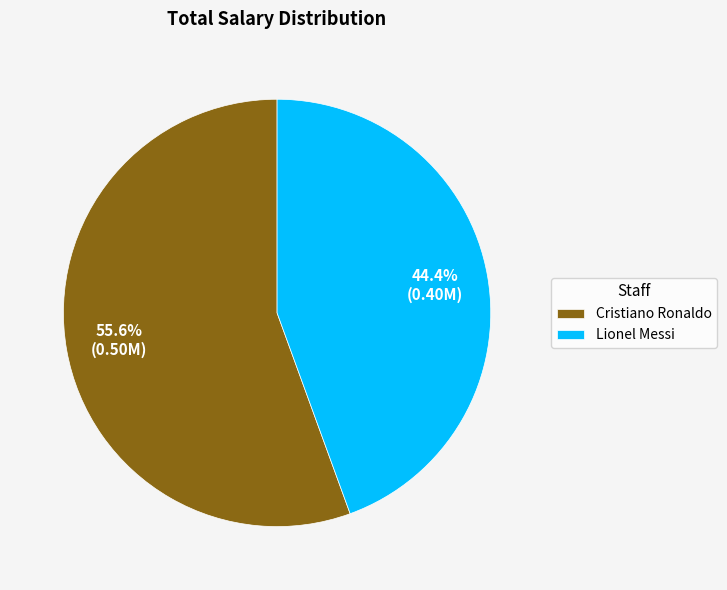

To the nearest percent, what is the average slice percentage?

50%